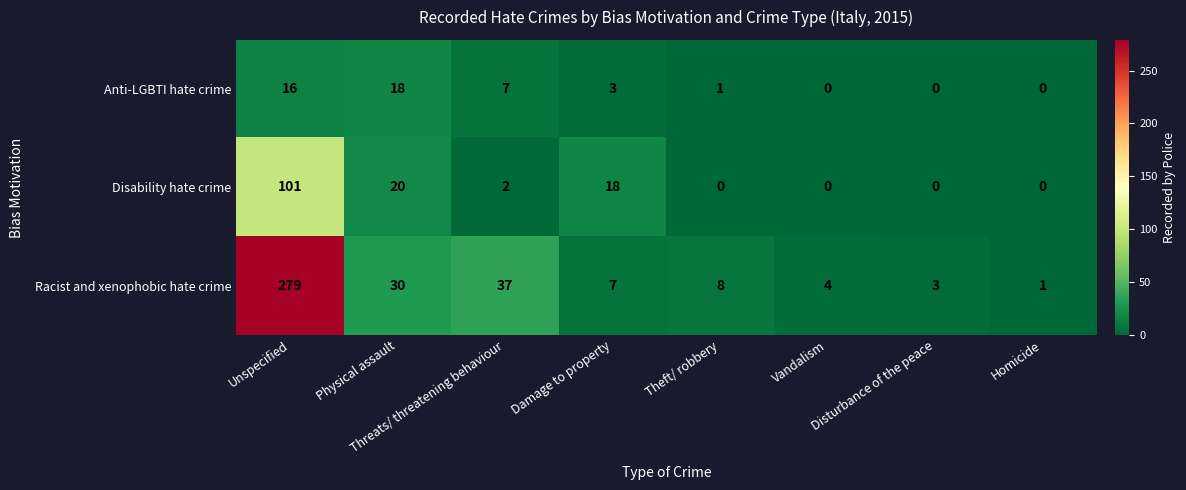

Which series has the widest spread of values?

Racist and xenophobic hate crime